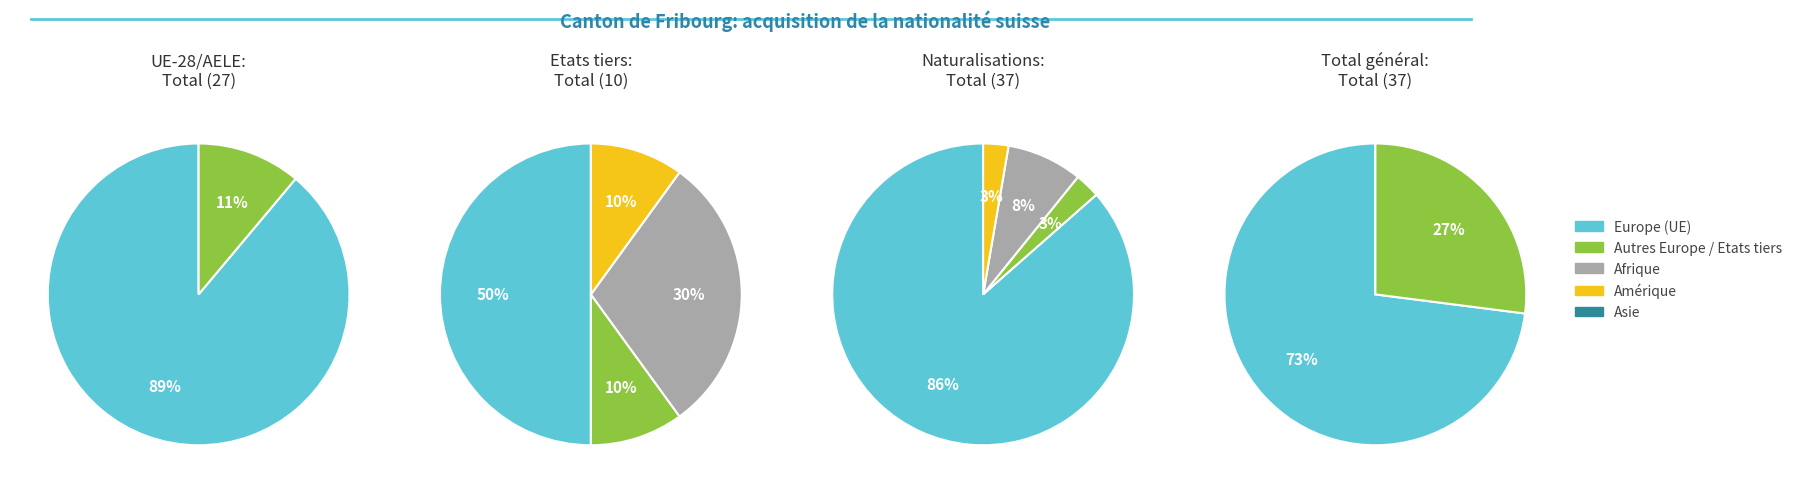

Between Afrique and Europe, which is larger?

Europe